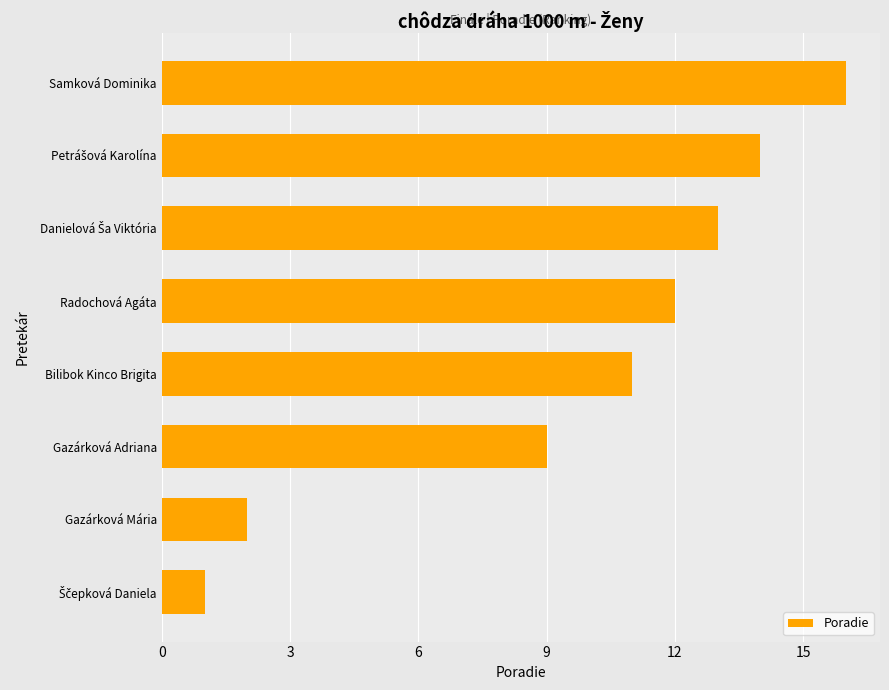

Between Radochová Agáta and Samková Dominika, which is larger?

Samková Dominika